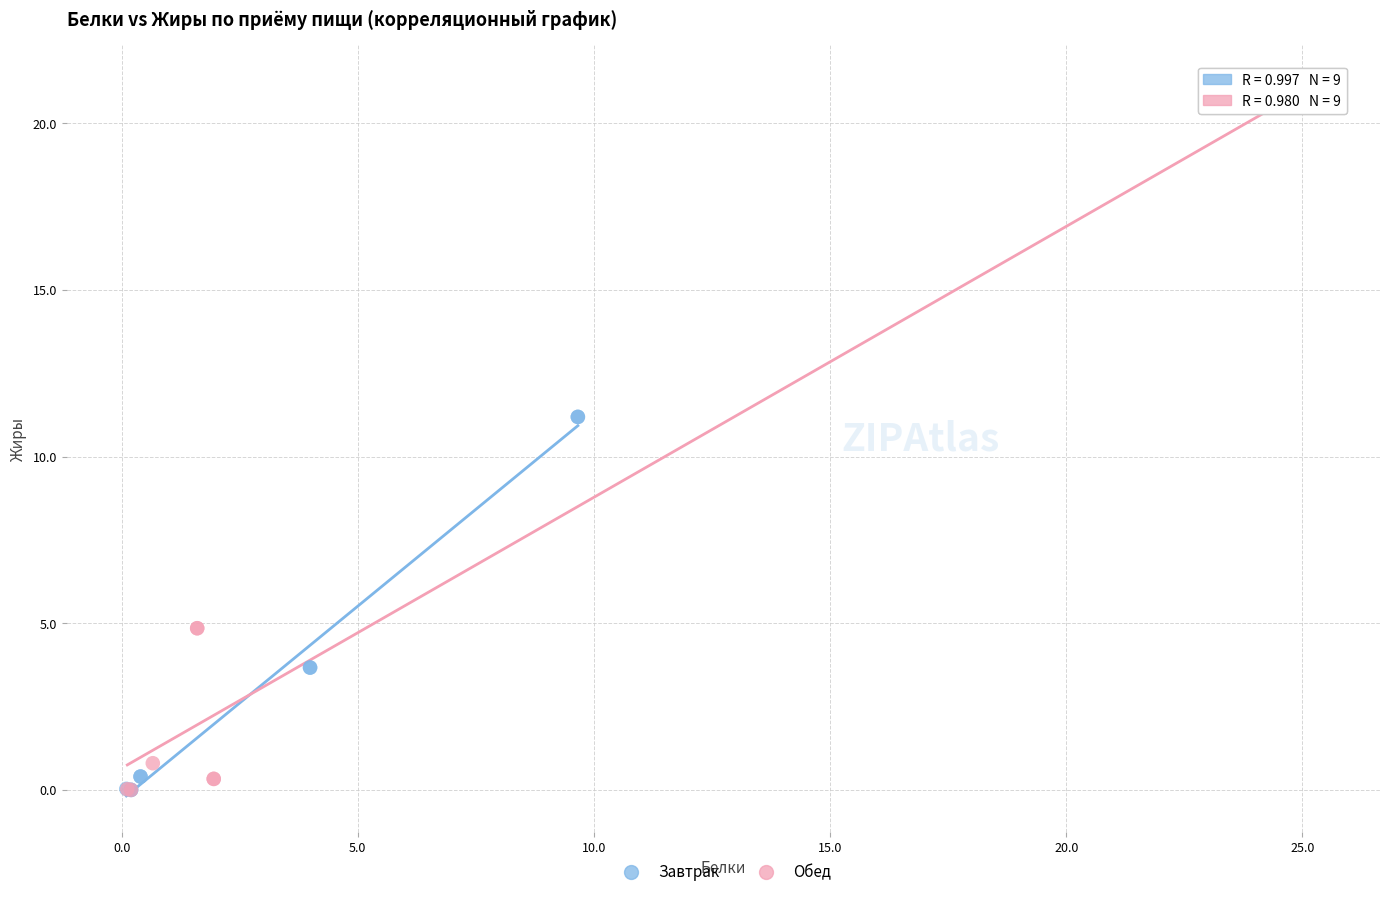

Which series has the largest Y range (max minus min)?

Обед